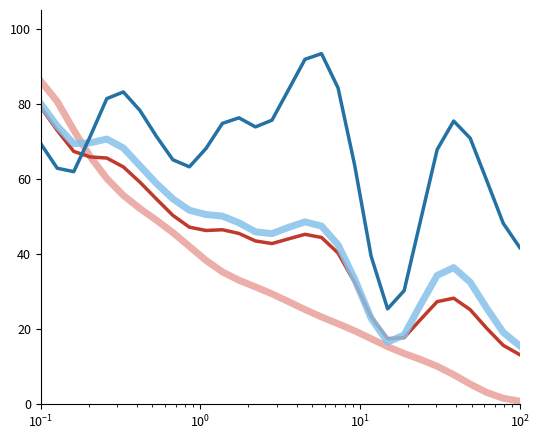

How many distinct data groups are displayed?

4